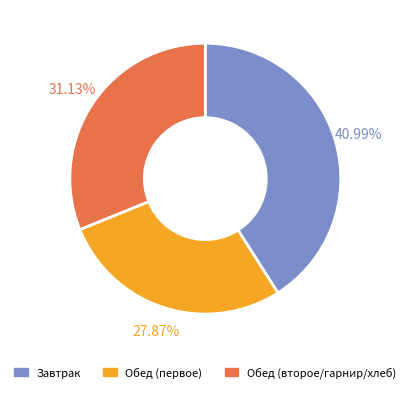

Is there a majority slice in this chart?

No